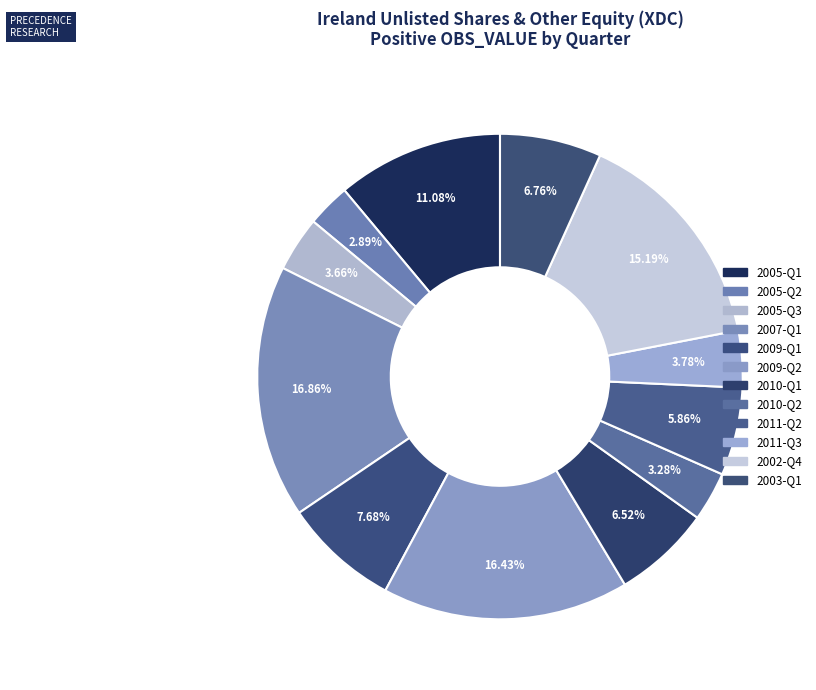

To the nearest percent, what is the difference between the largest and smallest slice percentages?

14%